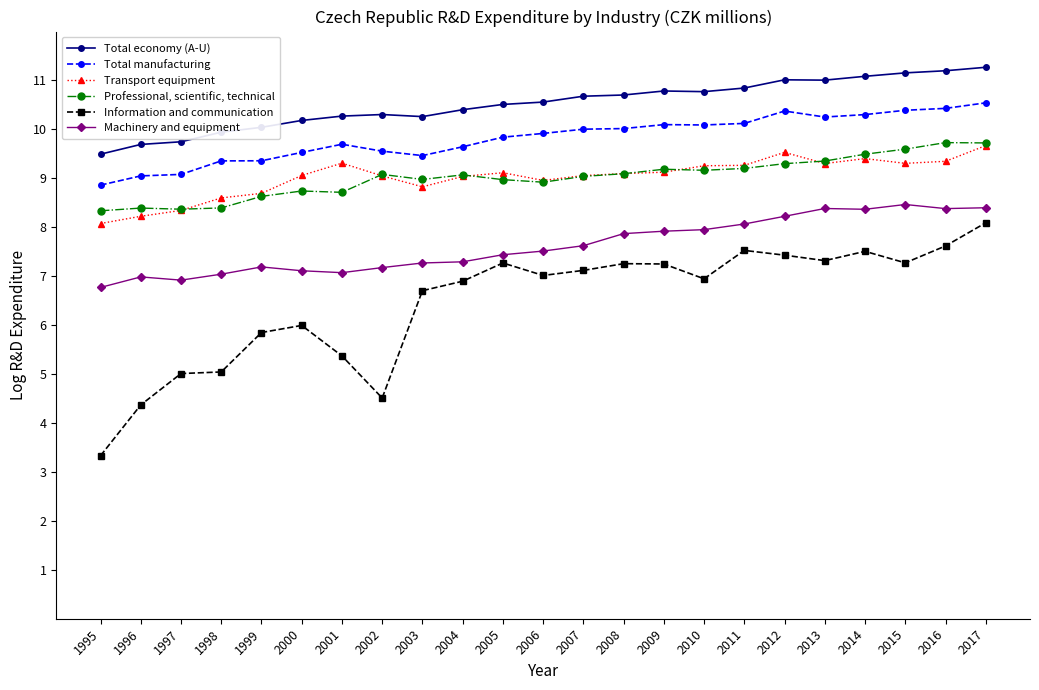

At which label does Total economy (A-U) reach its minimum?

1995